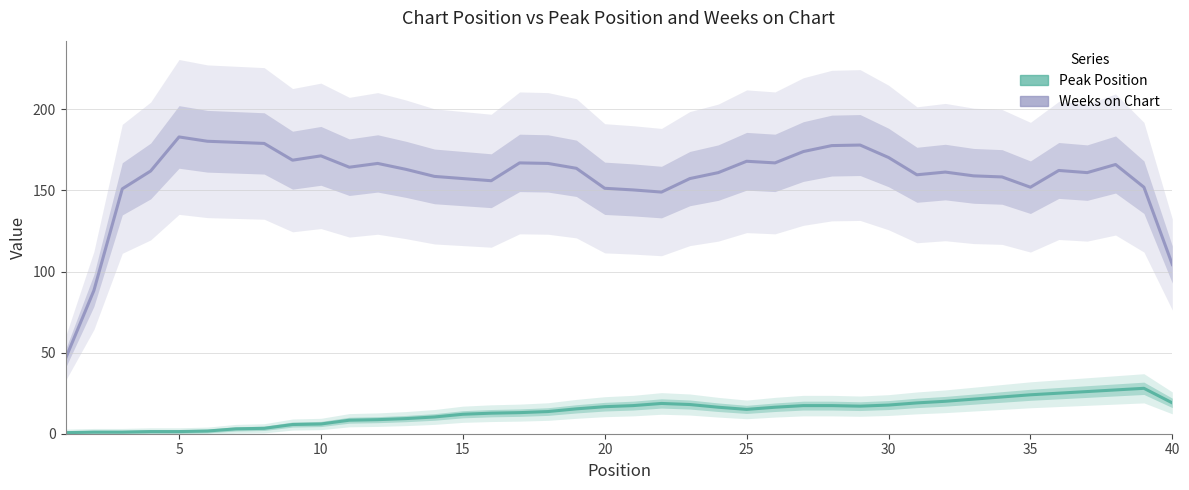

True or false: Weeks on Chart and Peak Position cross at least once.

False